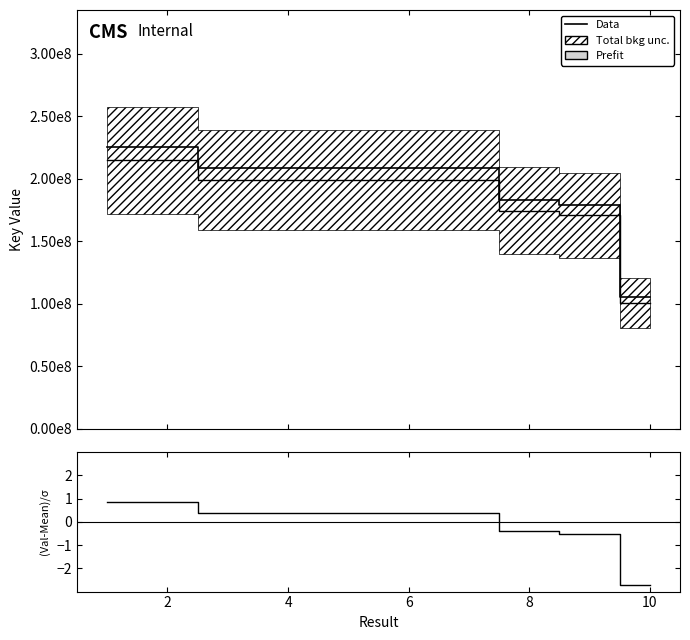

True or false: Data and (Val-Mean)/σ cross at least once.

False